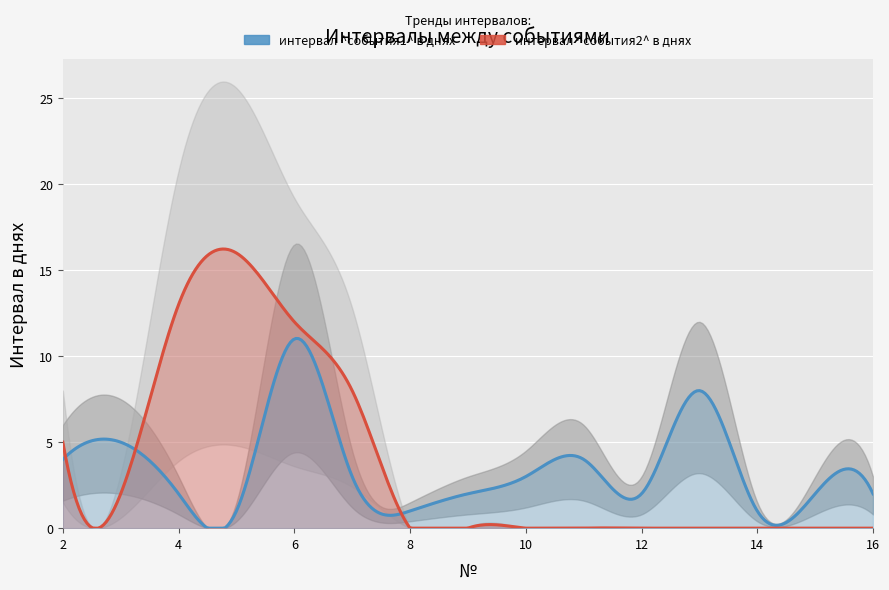

How many data points in интервал ^события2^ в днях are above 0?

6